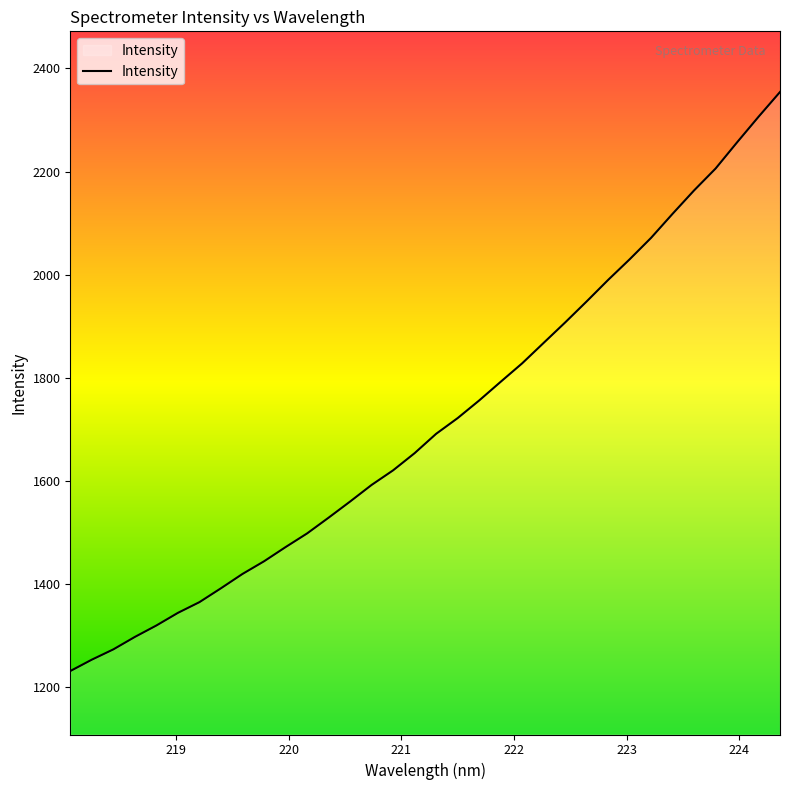

What is the maximum value shown in the chart?

2354.3